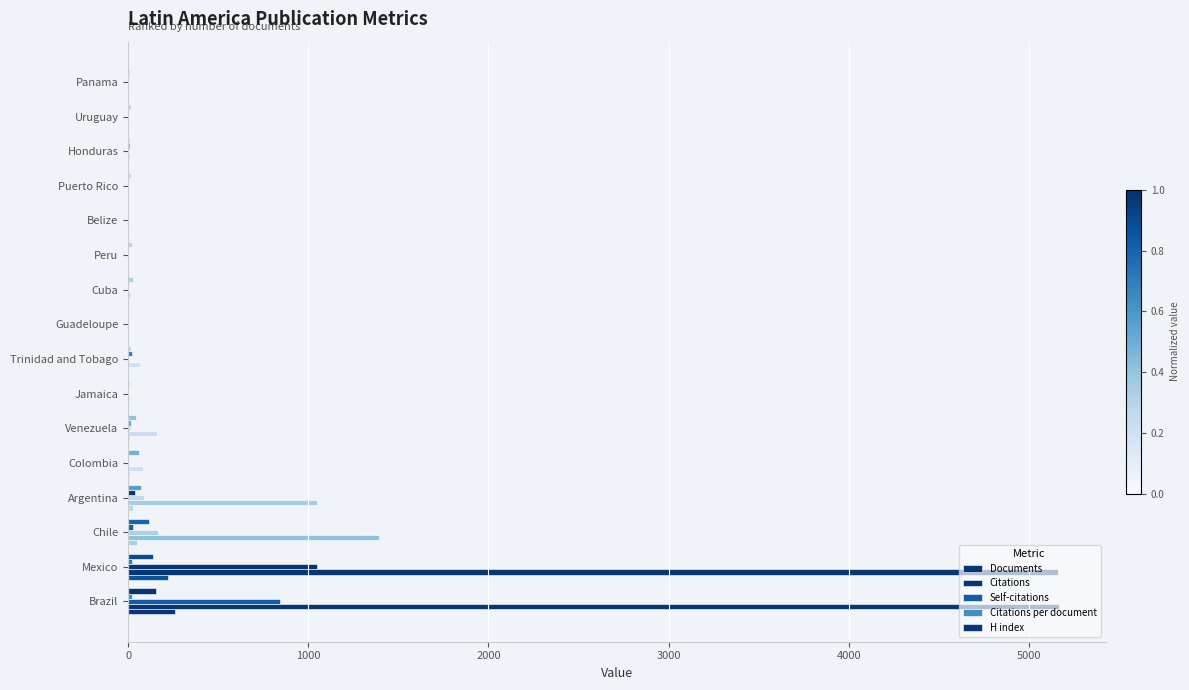

How many series are shown in this chart?

5